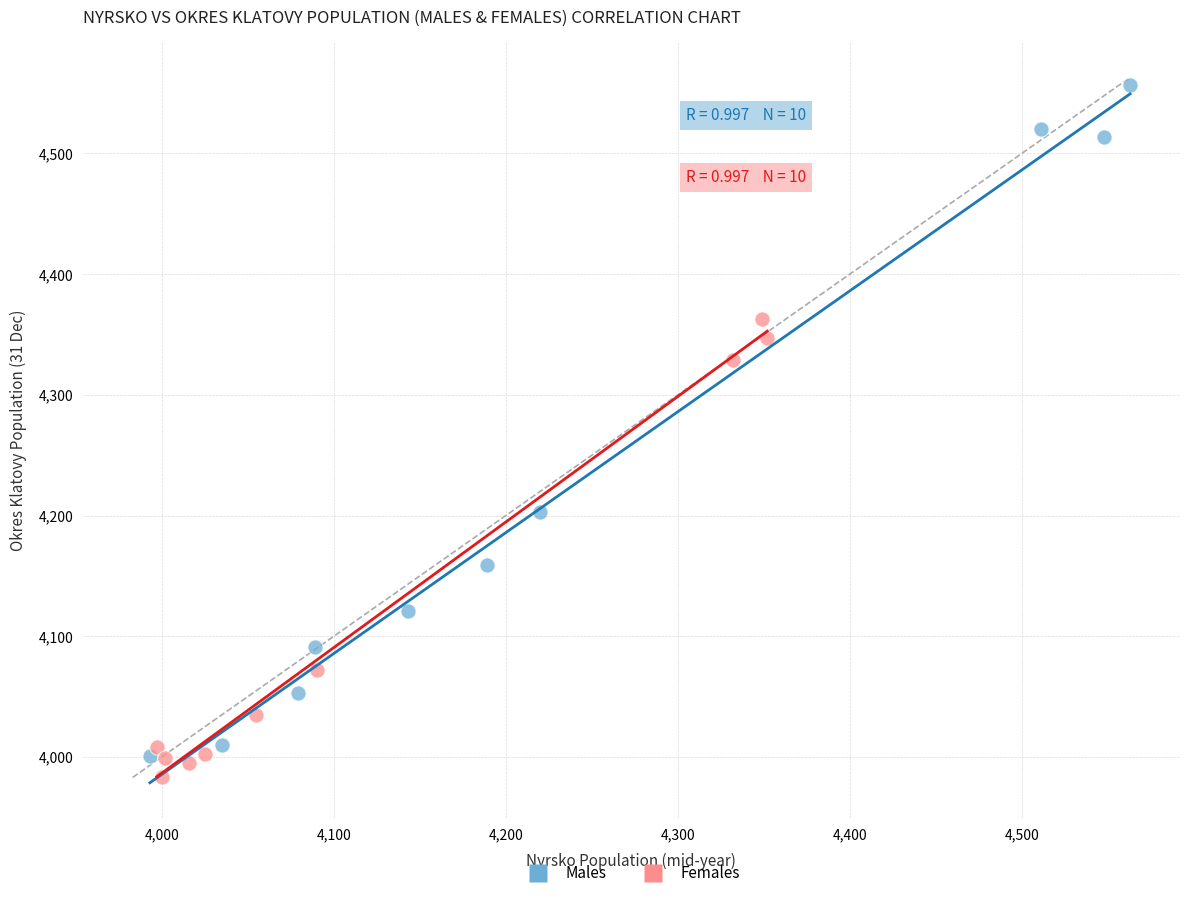

What are all the series names shown in the legend?

Males, Females